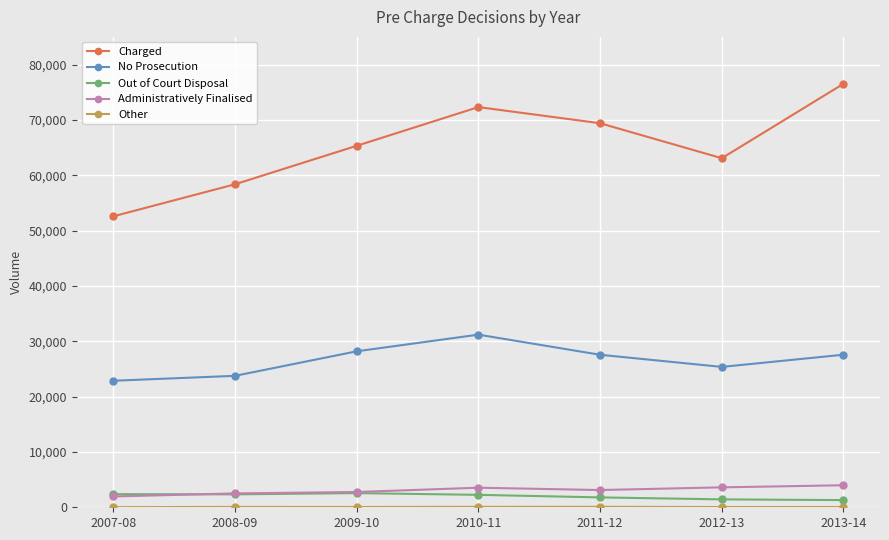

True or false: Administratively Finalised and No Prosecution cross at least once.

False